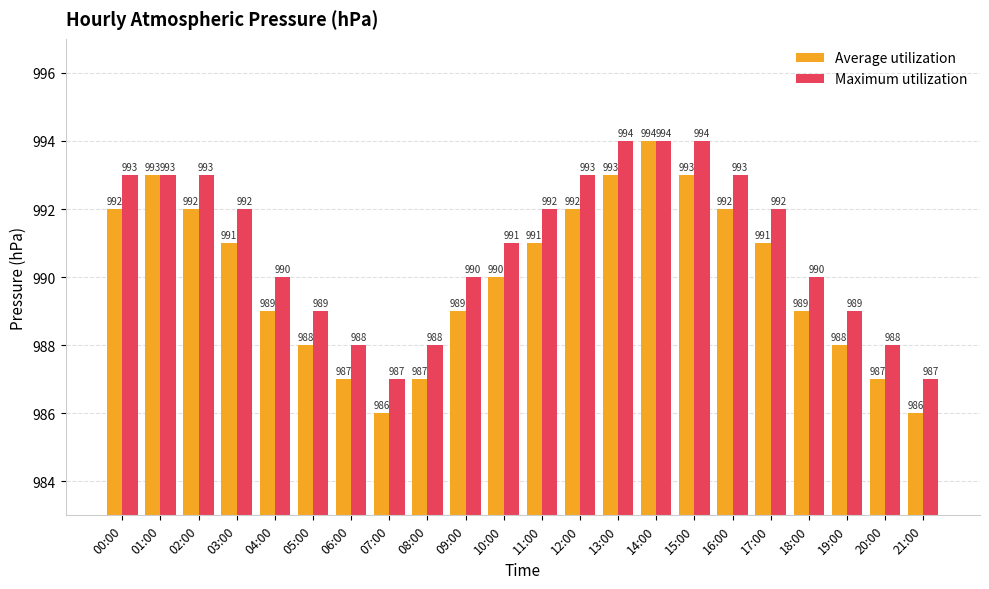

How many groups of bars are there?

22